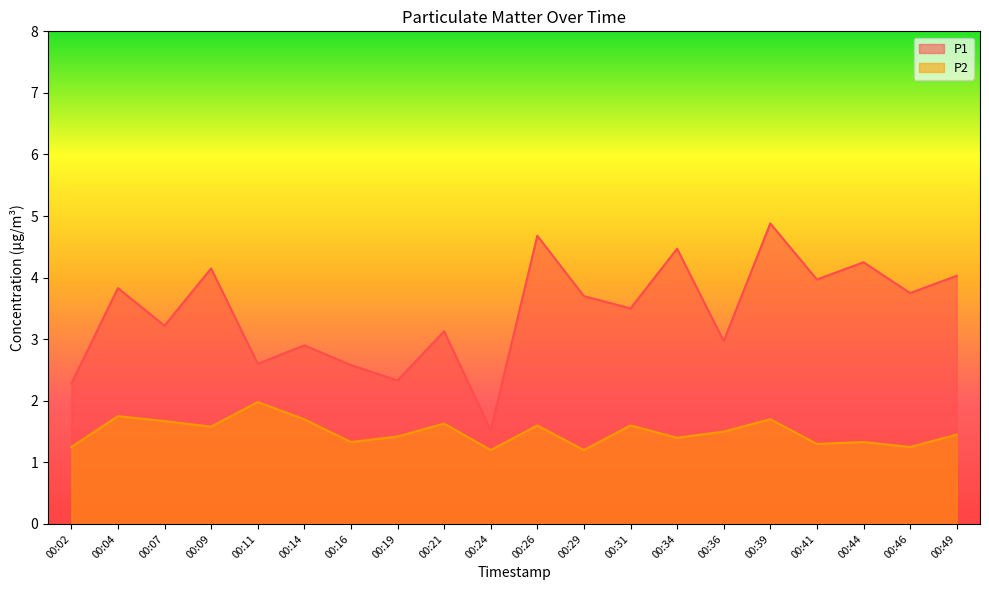

Rank the series at 00:31 from highest to lowest value.

P1, P2